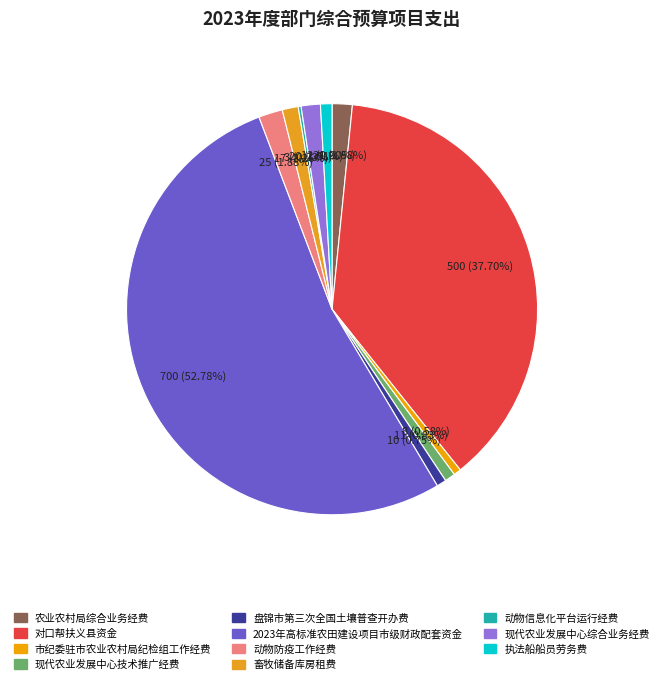

What is the change in value from 对口帮扶义县资金 to 2023年高标准农田建设项目市级财政配套资金?

+200.0